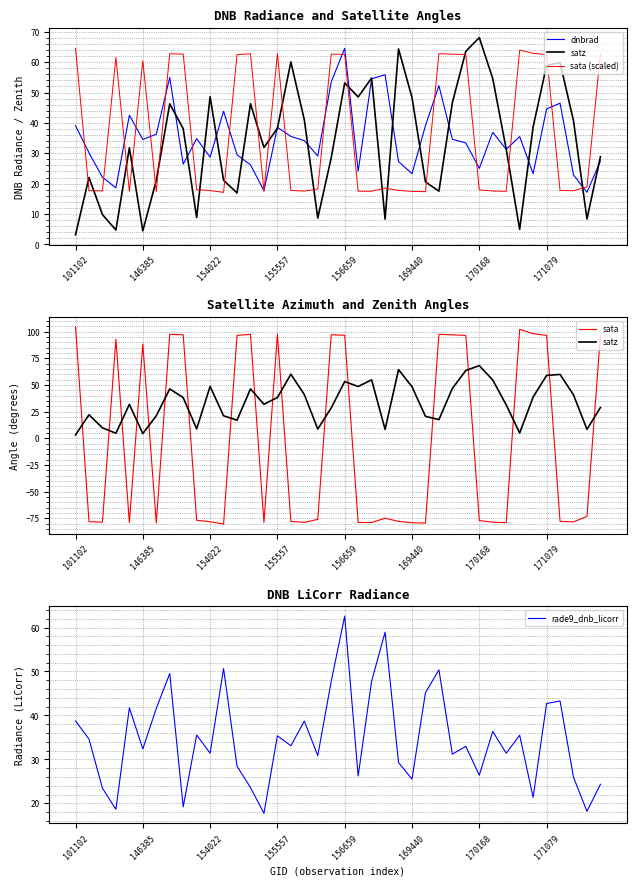

What is the difference between the second highest and second lowest values in the dnbrad series?

38.2